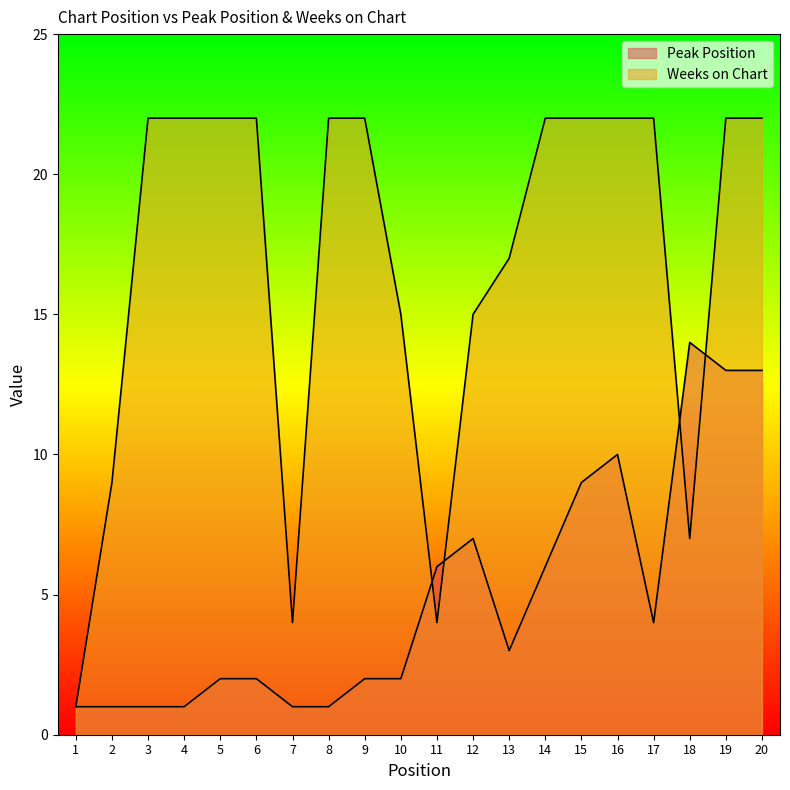

How many lines are shown in the chart?

2